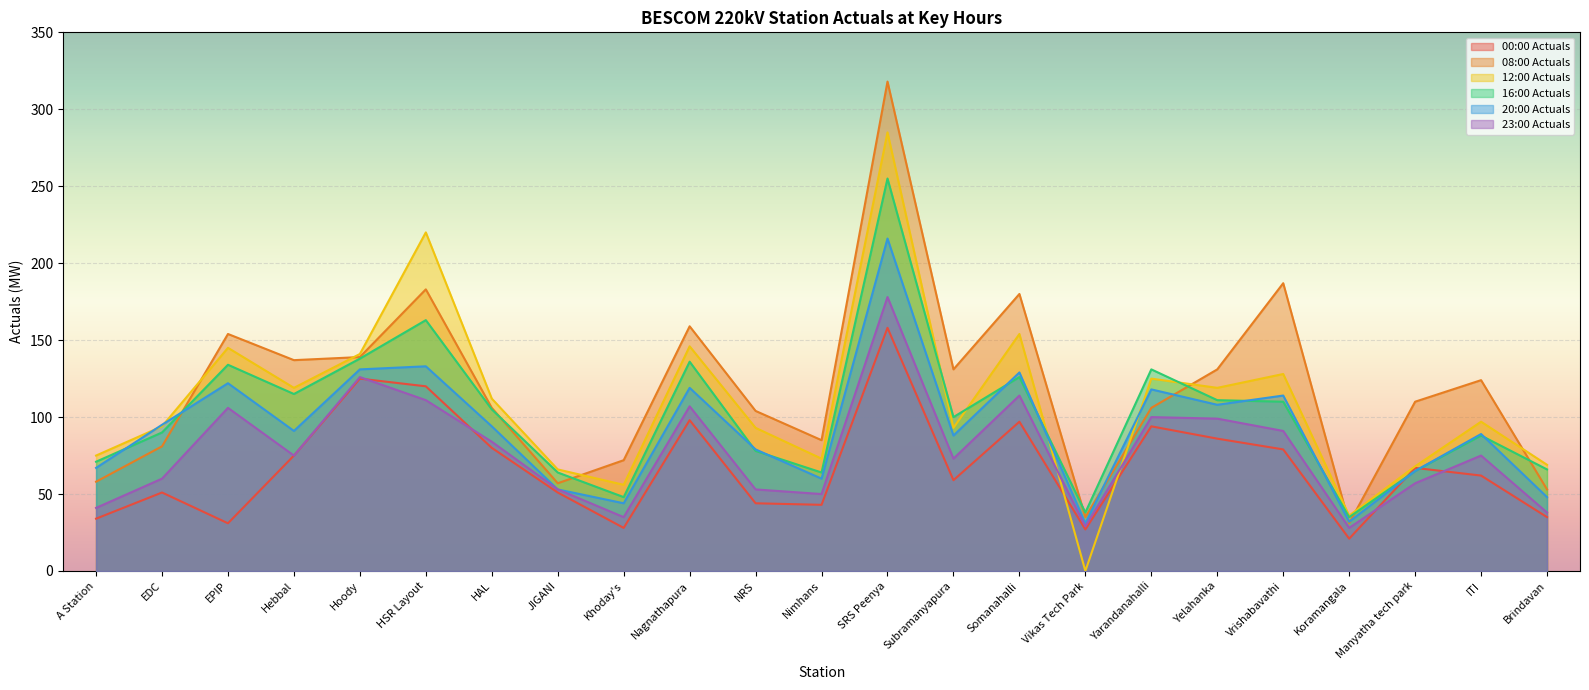

What is the sum of the 16:00 Actuals values at JIGANI and Nimhans?

128